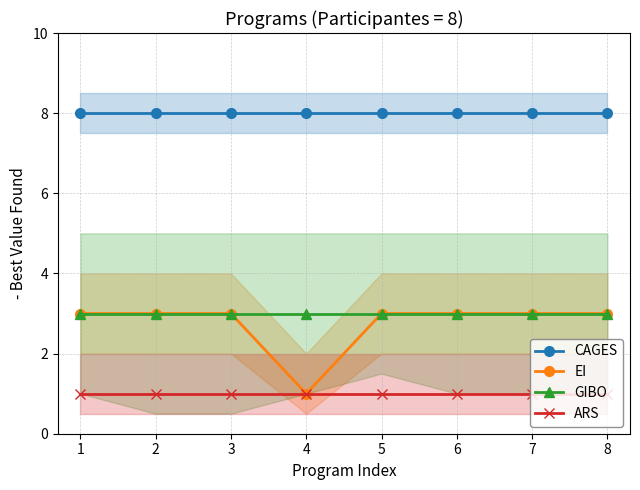

What is the value of the EI point at the 4th from the left?

1